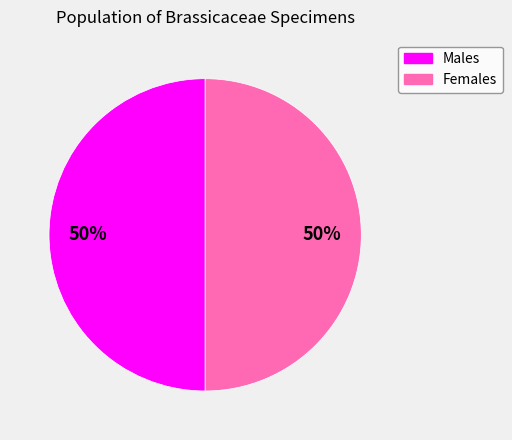

How many segments does this pie chart have?

2